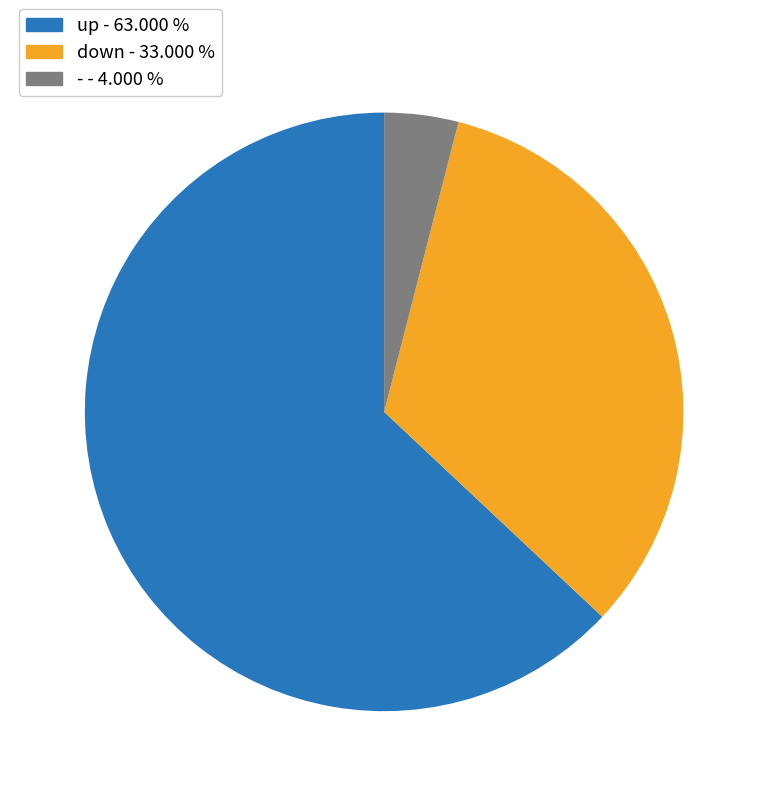

Between up and down, which is larger?

up